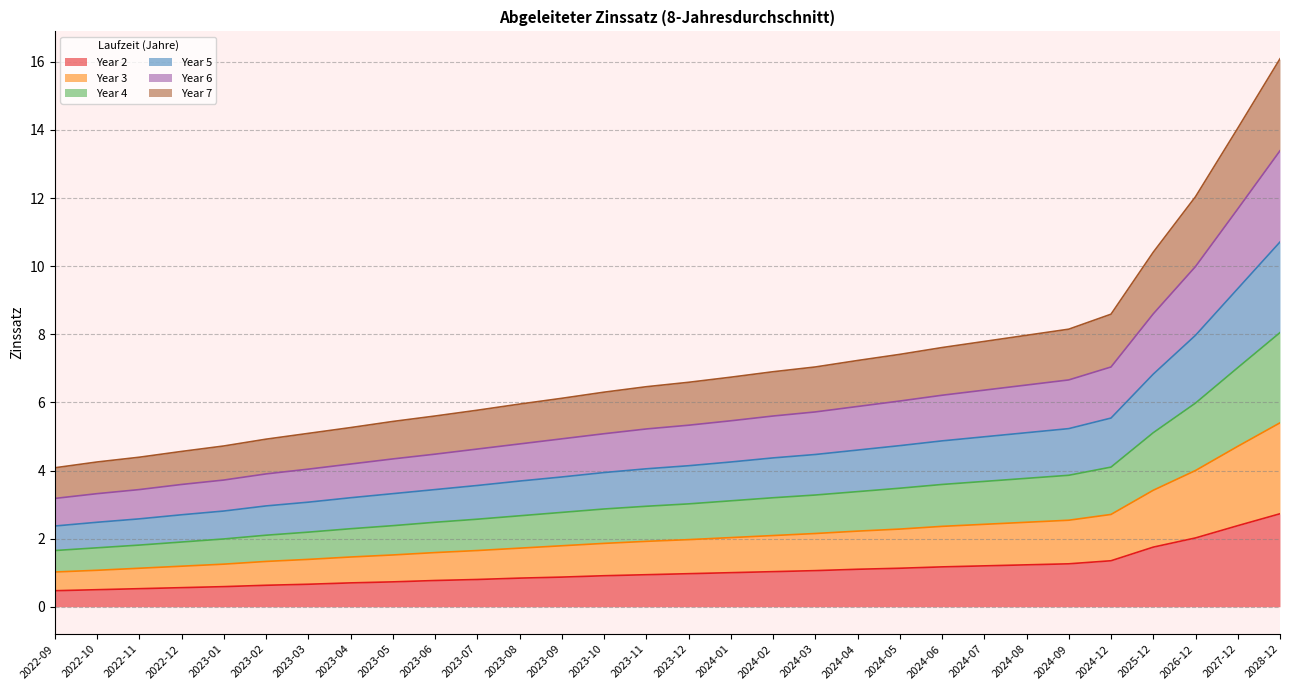

Rank the categories by 5 value from lowest to highest.

2022-09, 2022-10, 2022-11, 2022-12, 2023-01, 2023-02, 2023-03, 2023-04, 2023-05, 2023-06, 2023-07, 2023-08, 2023-09, 2023-10, 2023-11, 2023-12, 2024-01, 2024-02, 2024-03, 2024-04, 2024-05, 2024-06, 2024-07, 2024-08, 2024-09, 2024-12, 2025-12, 2026-12, 2027-12, 2028-12